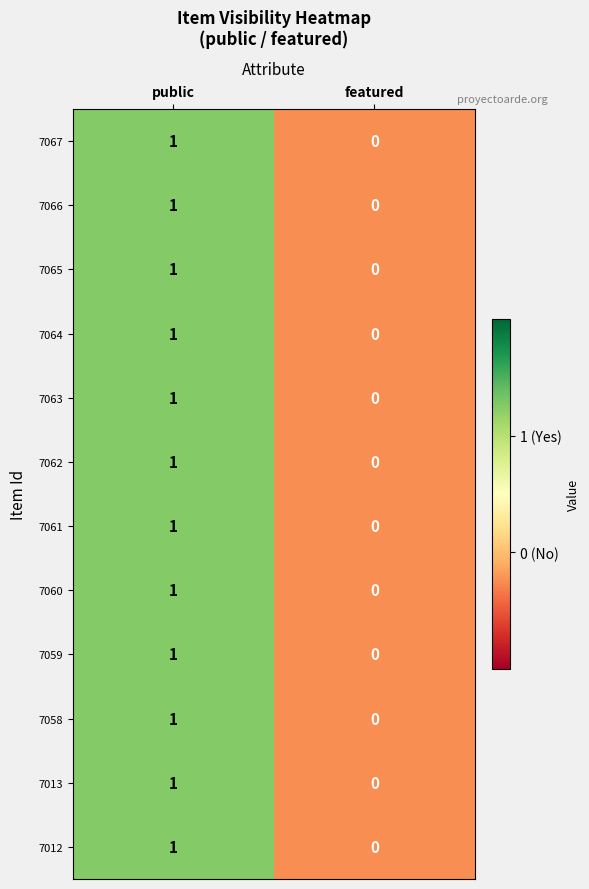

What is the total value across all series at public?

12